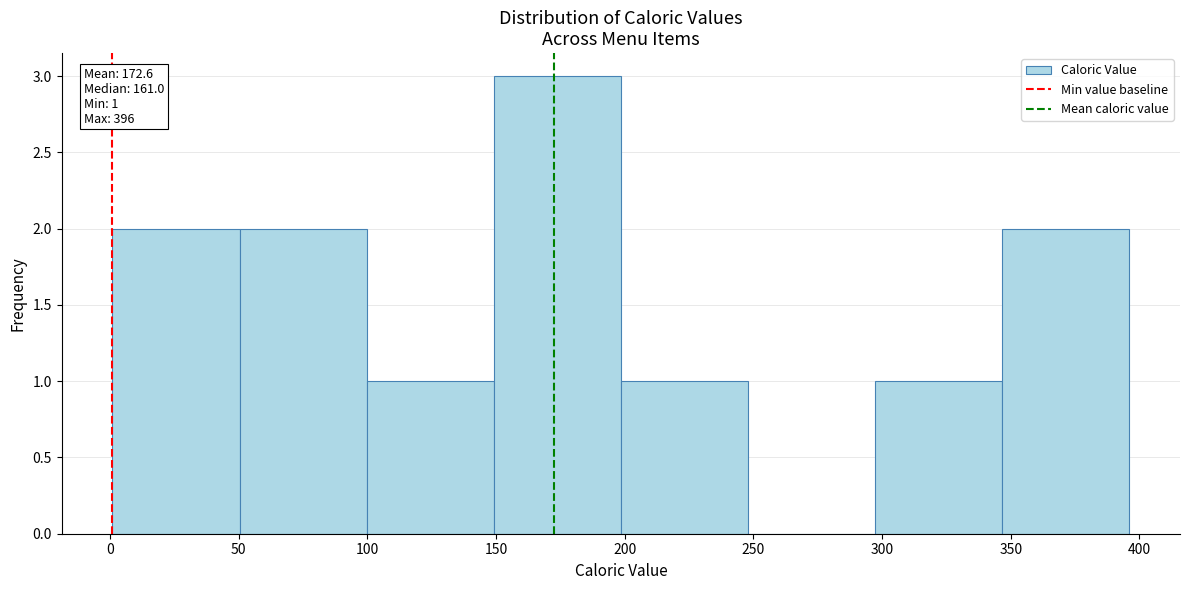

Over which range of the x-axis is the bar tallest?

150 to 200